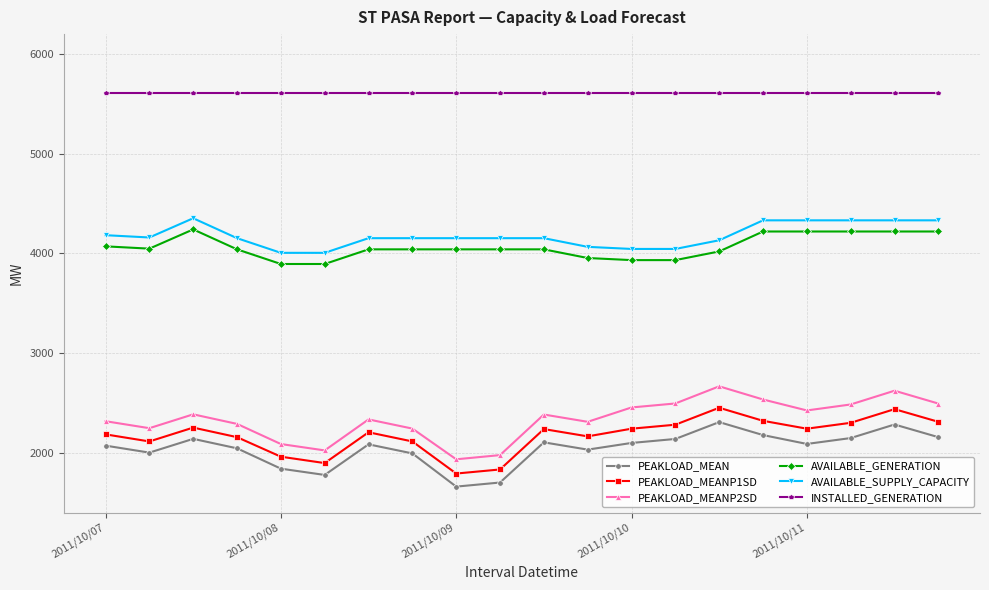

True or false: PEAKLOAD_MEANP1SD has more than 2 points higher than both neighbors.

True